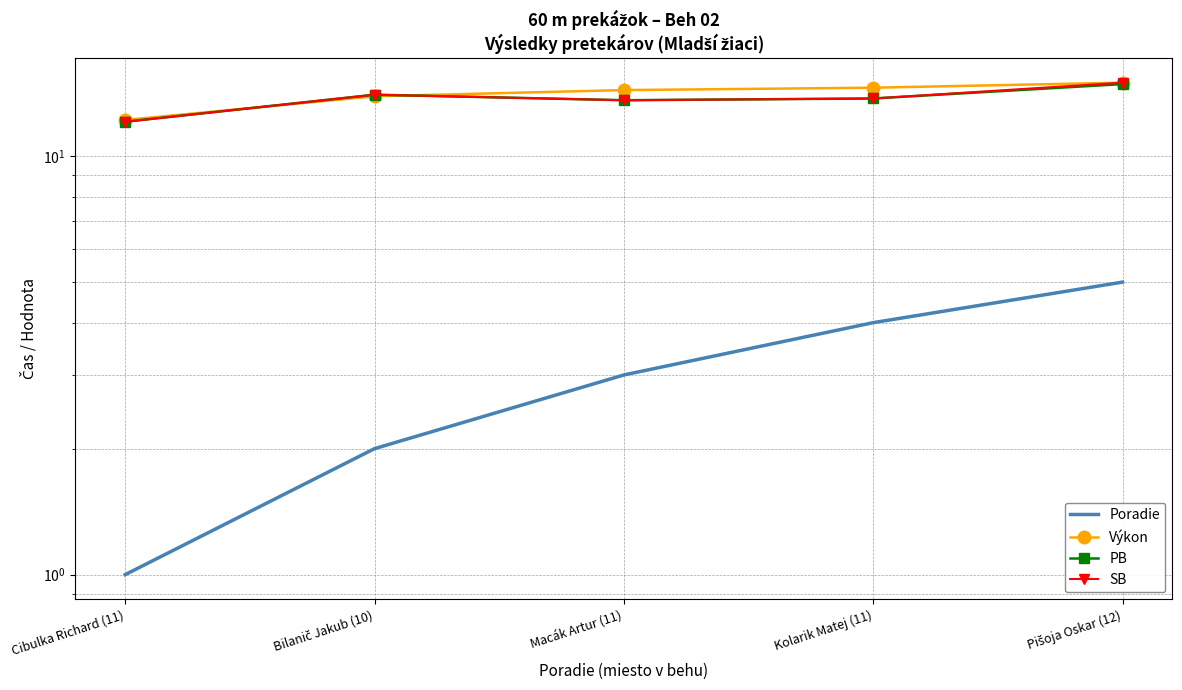

The SB series shows 14.0 at Bilanič Jakub (10). True or false?

True